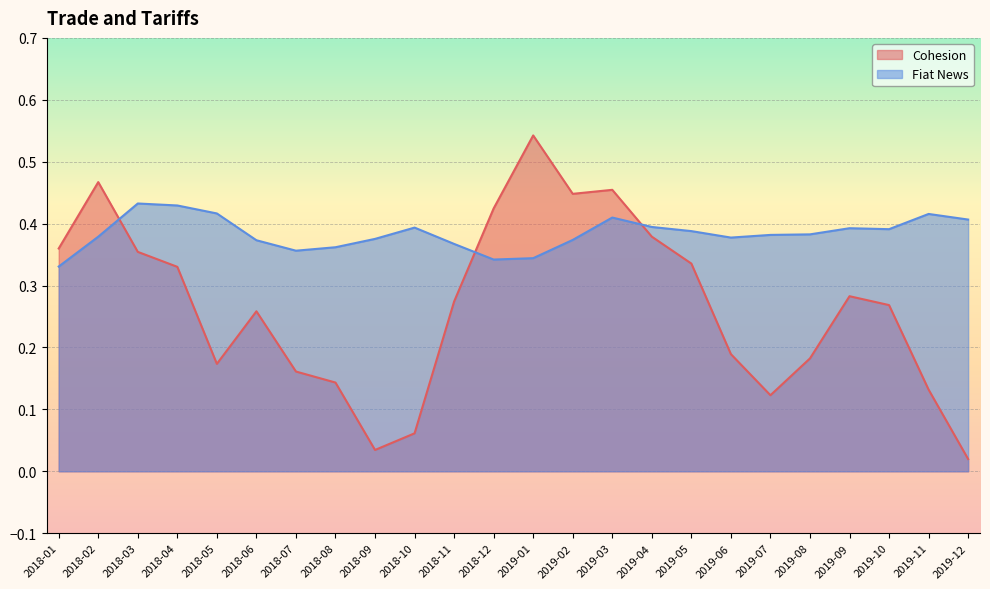

Is it true that Fiat News equals 0.5 at 2018-06?

False